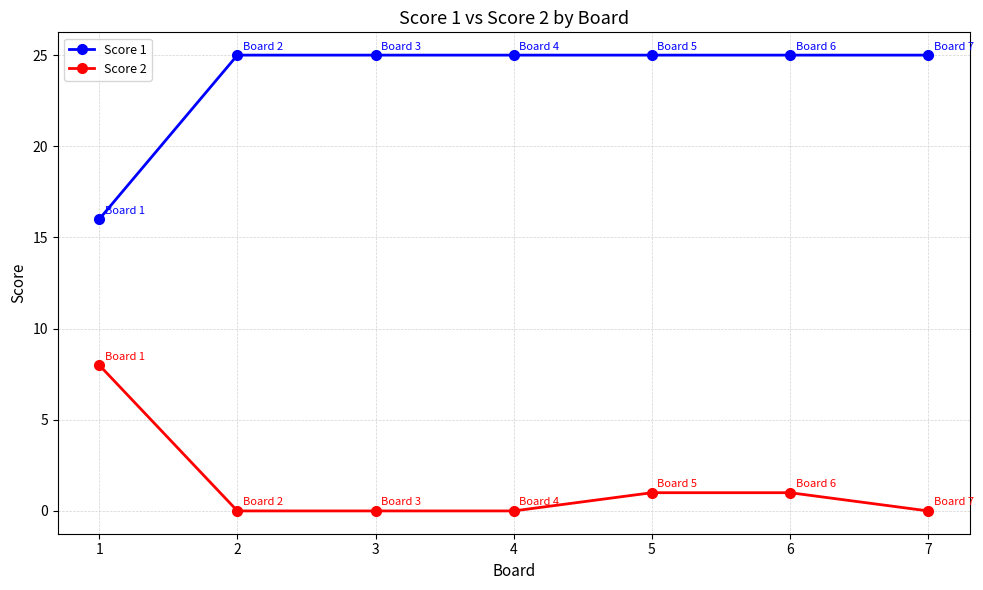

How many distinct data groups are displayed?

2